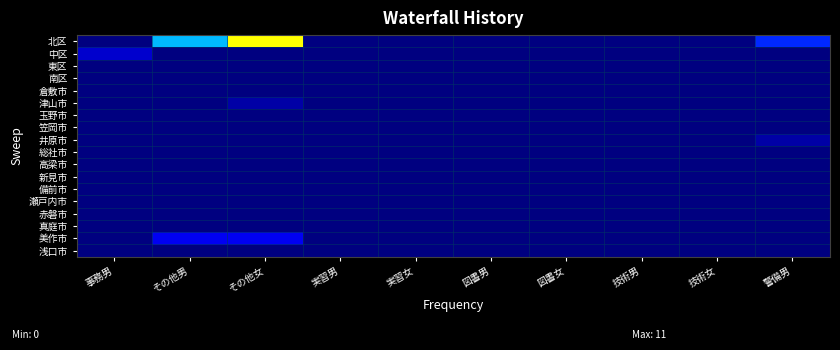

Which series changed the most between 事務男 and その他男?

北区